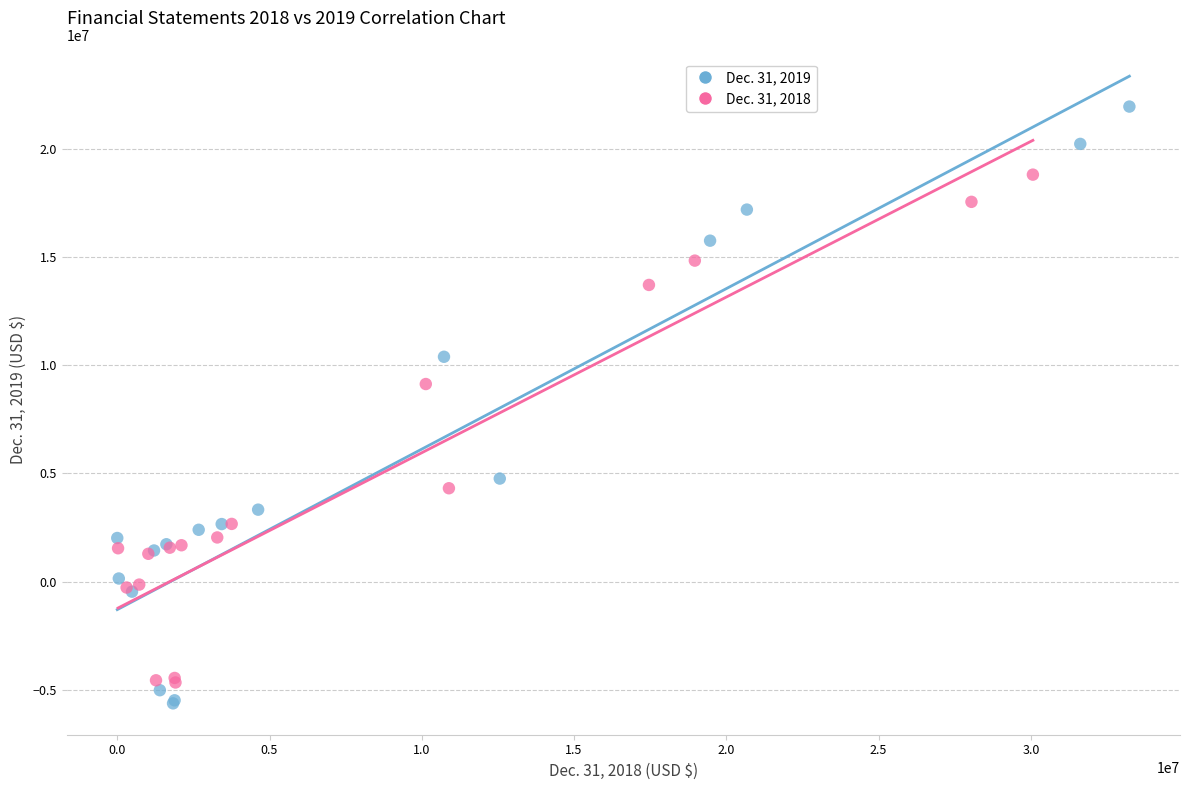

Which series has the largest Y range (max minus min)?

Dec. 31, 2019